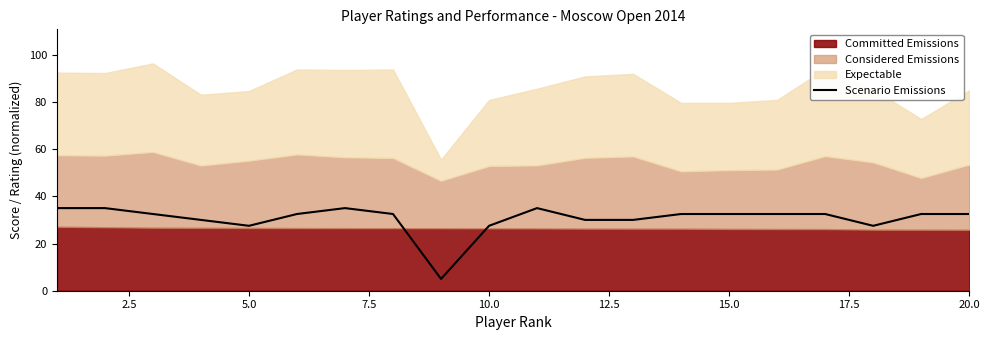

Reading left to right, list all the values displayed in this chart.

35.0	35.0	32.5	30.0	27.5	32.5	35.0	32.5	5.0	27.5	35.0	30.0	30.0	32.5	32.5	32.5	32.5	27.5	32.5	32.5